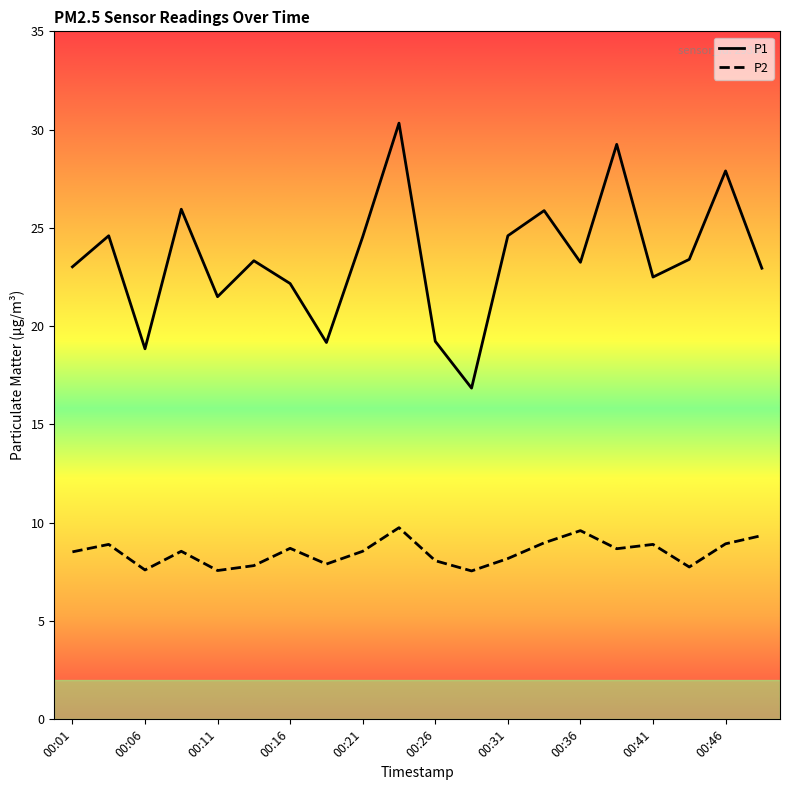

True or false: P2 and P1 intersect in this chart.

False